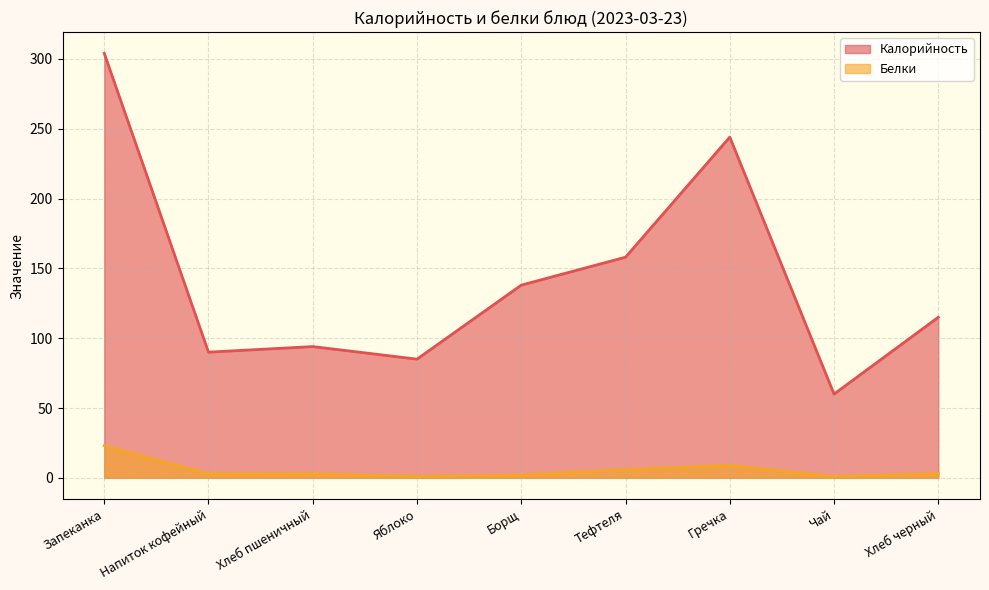

True or false: Белки has a value of 3 at Хлеб черный.

True